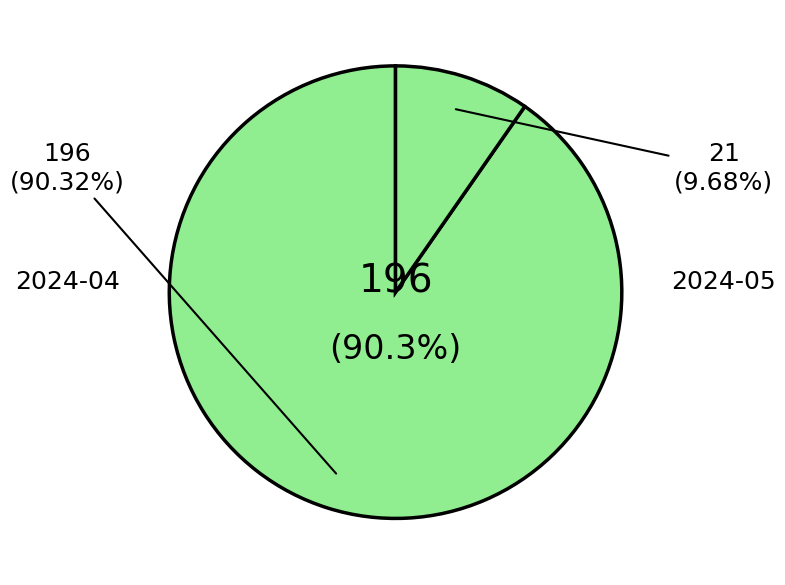

The 2024-05 slice represents 20% of the pie. True or false?

False